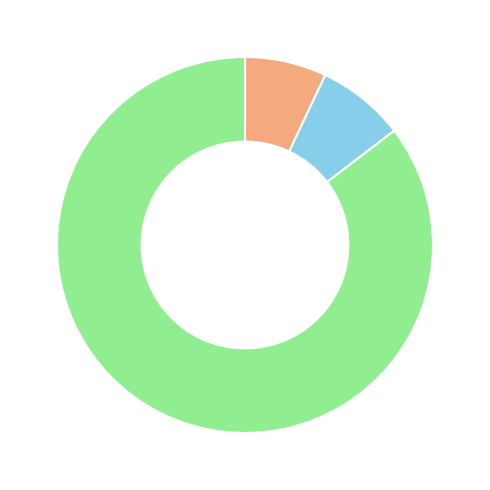

Is there any slice that represents more than half of the pie?

Yes